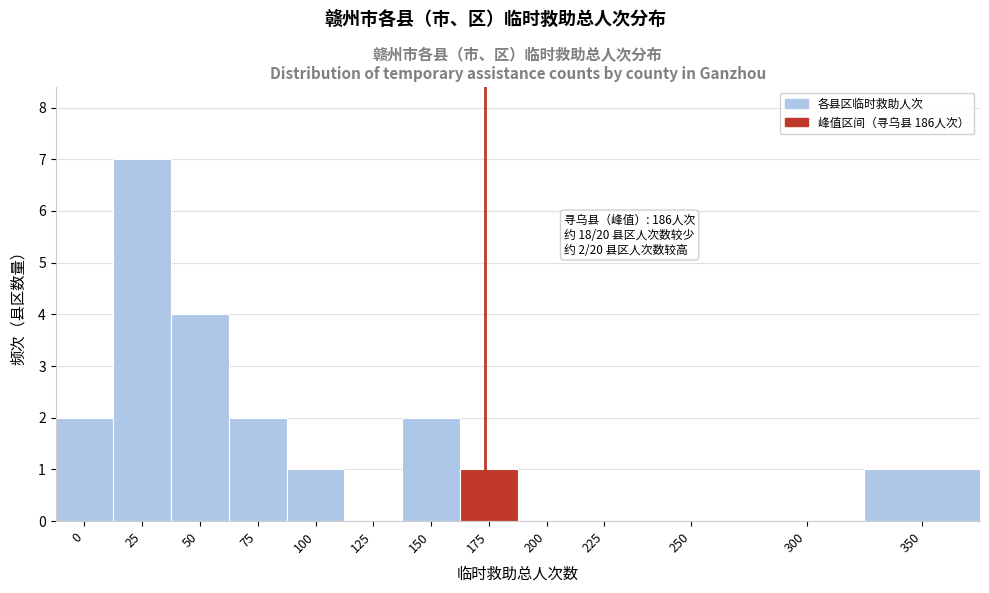

Reading left to right, transcribe all the data shown in this chart.

0=2	25=7	50=4	75=2	100=1	125=0	150=2	175=1	200=0	225=0	250=0	300=0	350=1